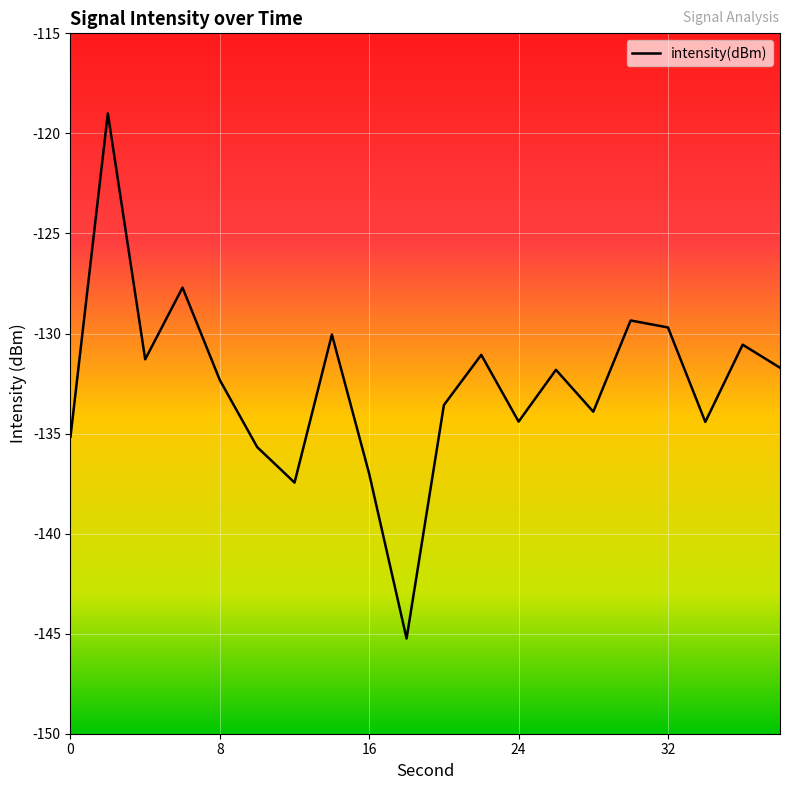

What is the minimum value shown in the chart?

-145.2